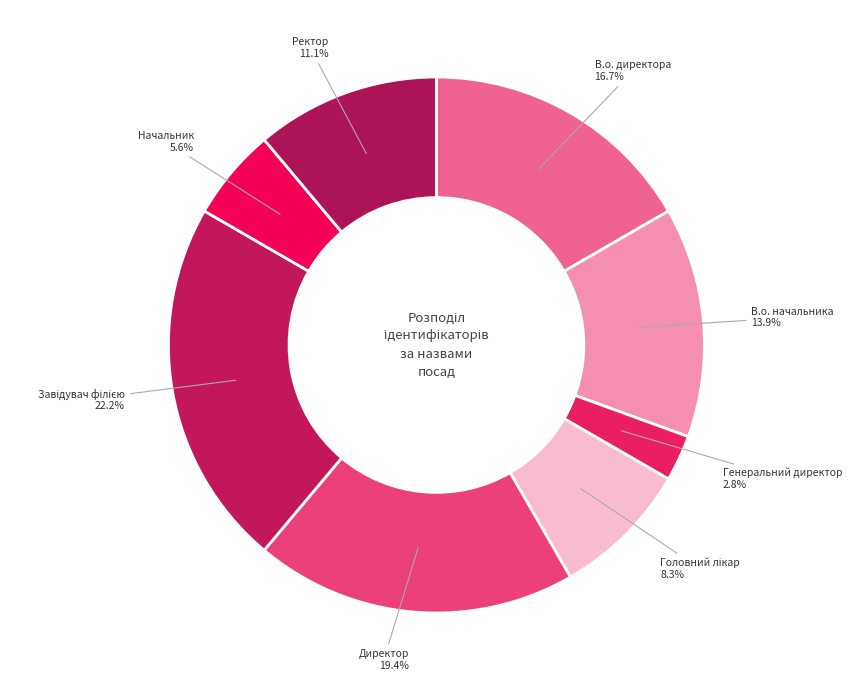

Which has a higher value, В.о. директора or Директор?

Директор